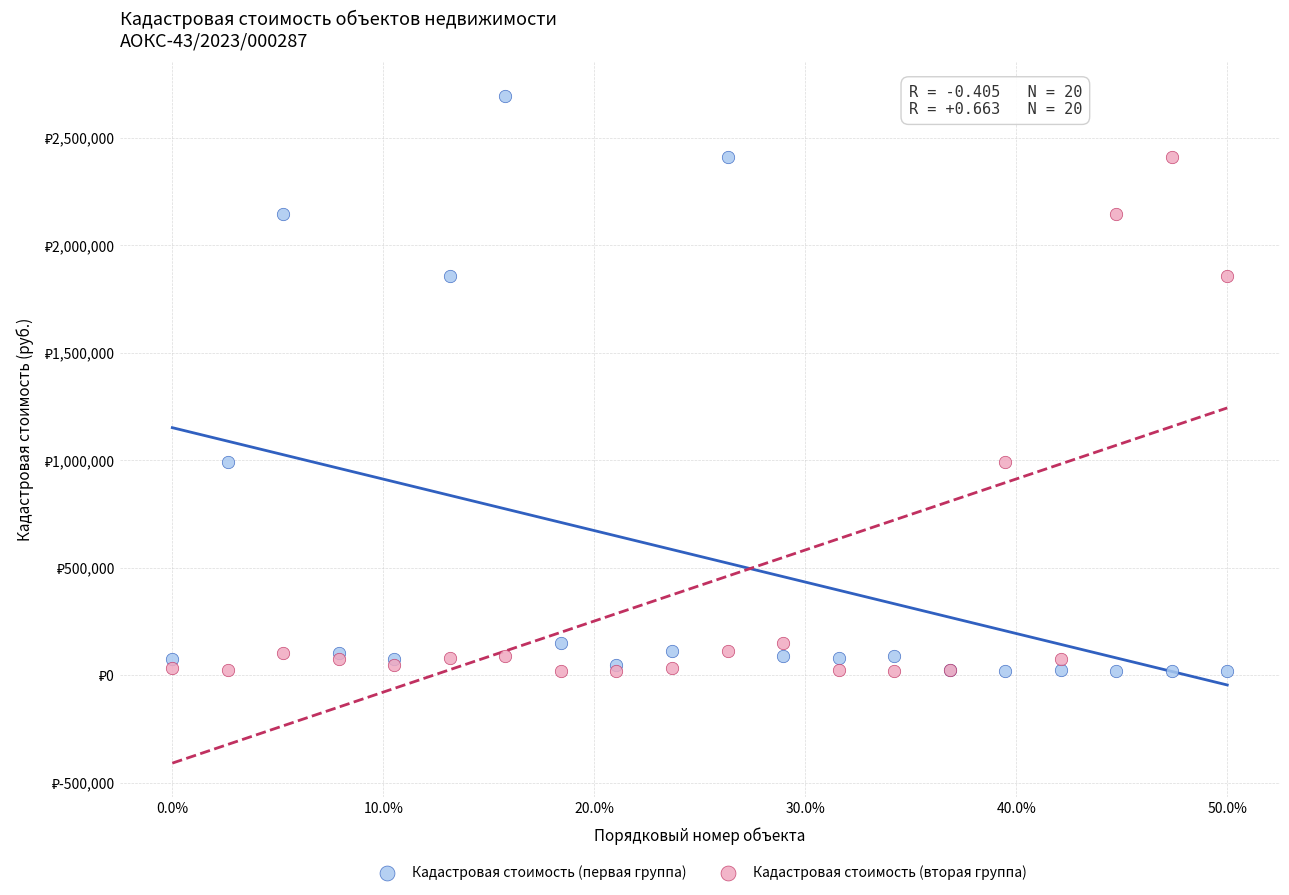

What are all the series names shown in the legend?

Кадастровая стоимость (первая группа), Кадастровая стоимость (вторая группа)